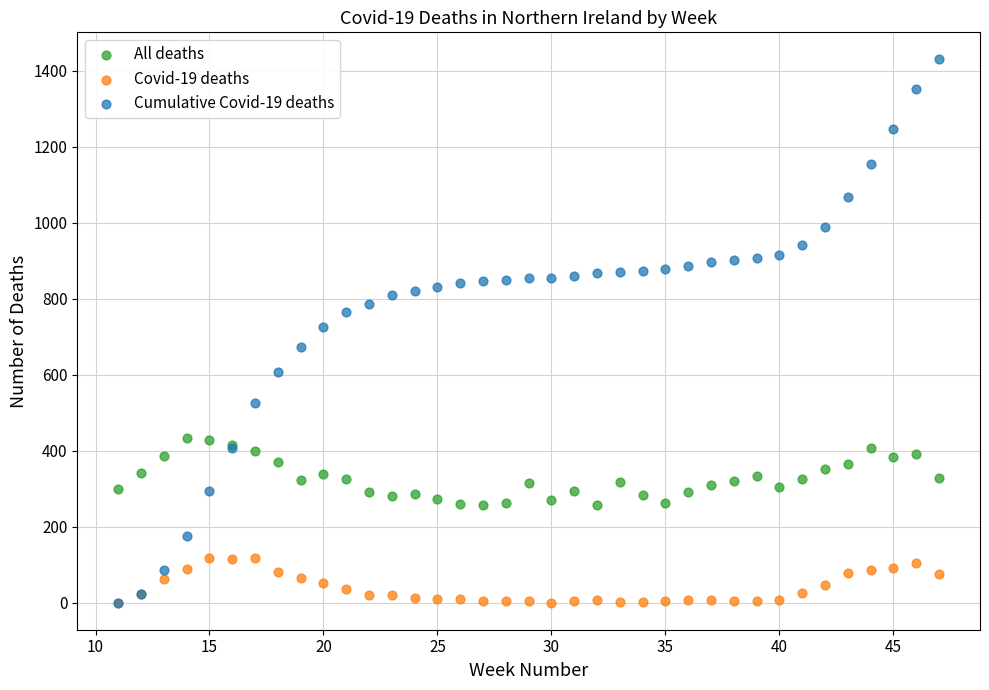

Which series contains the highest Y value?

Cumulative Covid-19 deaths